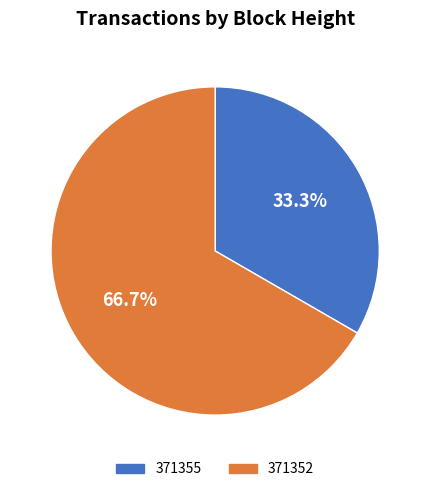

Rank the categories by value from lowest to highest.

371355, 371352